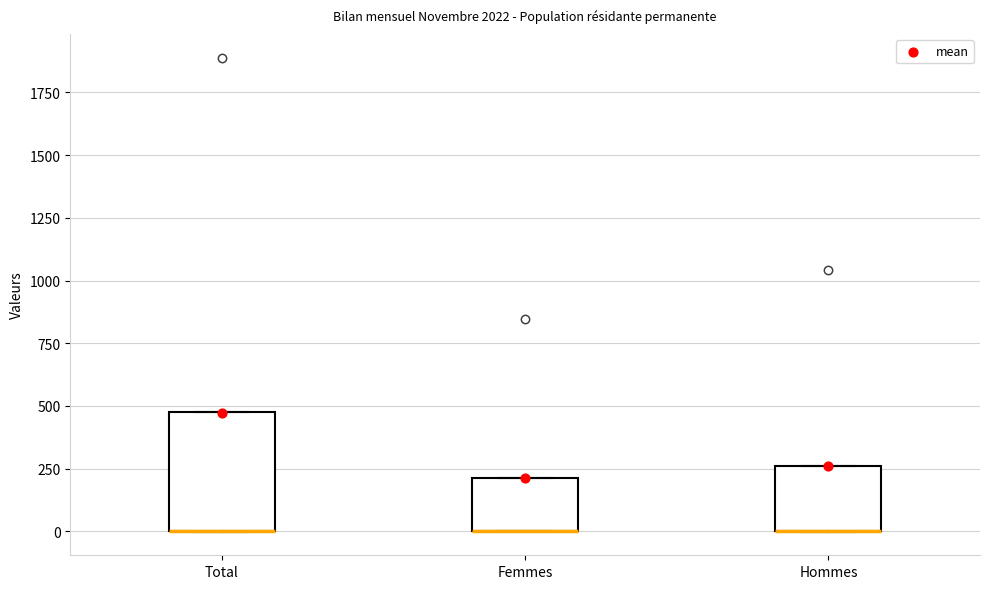

Reading left to right, read every box against the y-axis: the position of its median line, the range the box covers, and the ends of its whiskers. The values are not printed on the chart, so give them approximately, as read against the axis.

Total: median 0 (drawn on the box's lower edge), box 0 to 450, whiskers 0 to 450
Femmes: median 0 (drawn on the box's lower edge), box 0 to 200, whiskers 0 to 200
Hommes: median 0 (drawn on the box's lower edge), box 0 to 250, whiskers 0 to 250